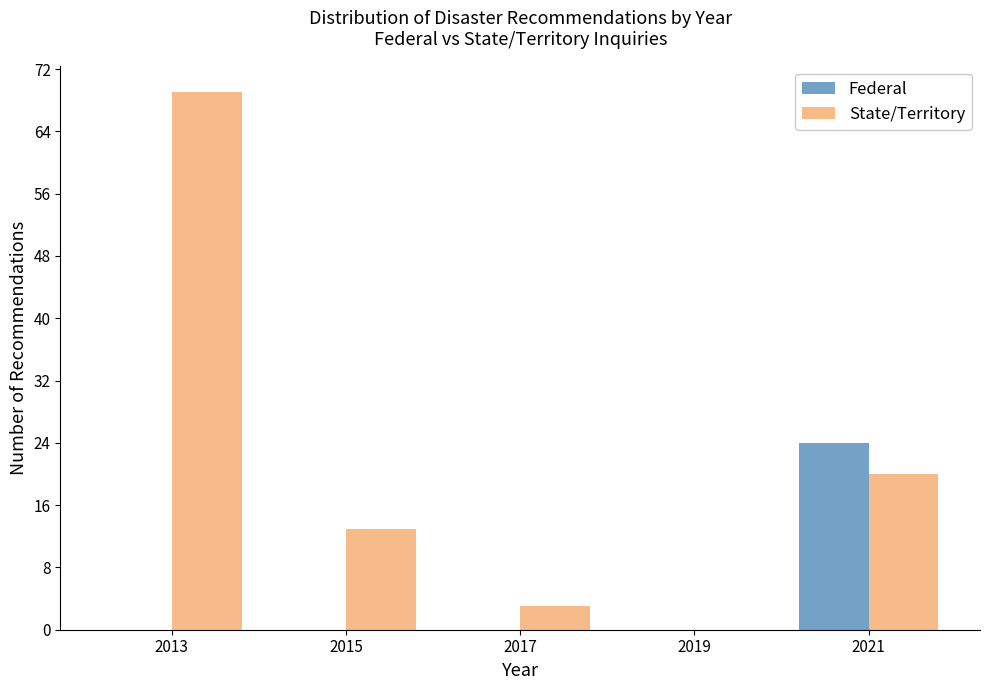

Reading right to left, what are all the values shown in this chart?

Federal: 2021=24	2019=0	2017=0	2015=0	2013=0
State/Territory: 2021=20	2019=0	2017=3	2015=13	2013=69